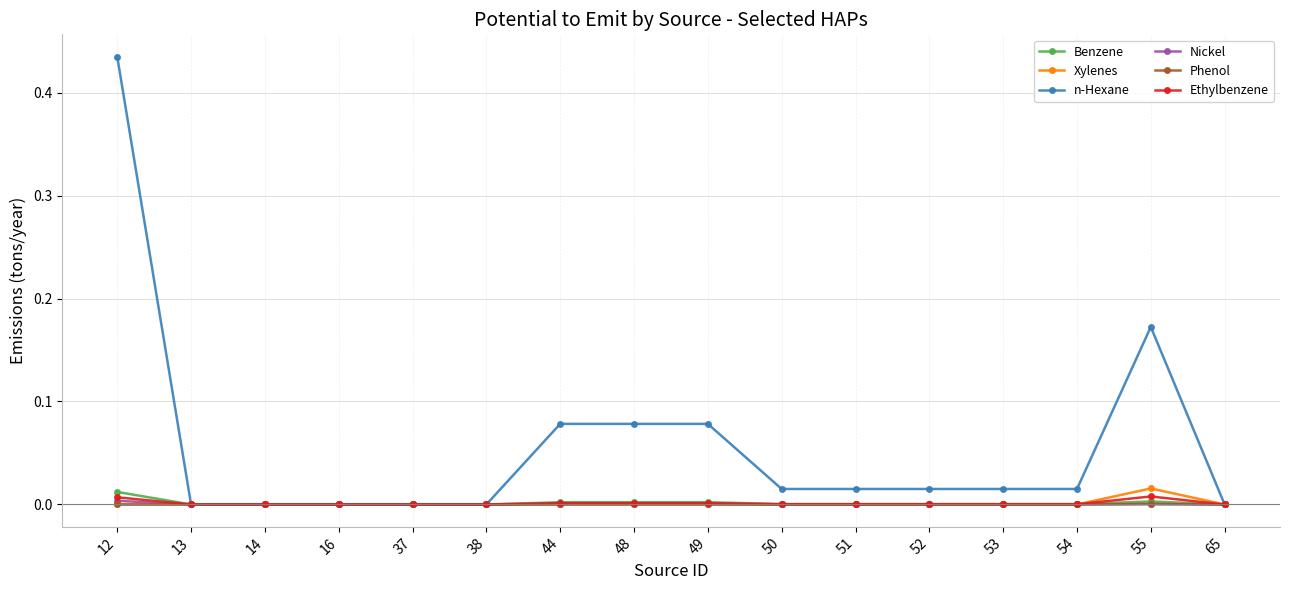

Which series ends up on top after the final intersection of Xylenes and n-Hexane?

Xylenes